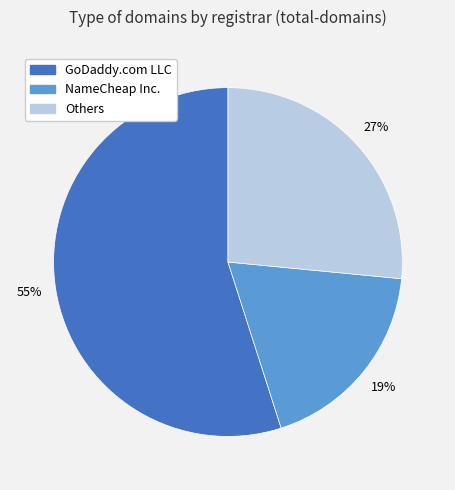

Approximately how many times larger is the value at NameCheap Inc. compared to GoDaddy.com LLC?

0.3